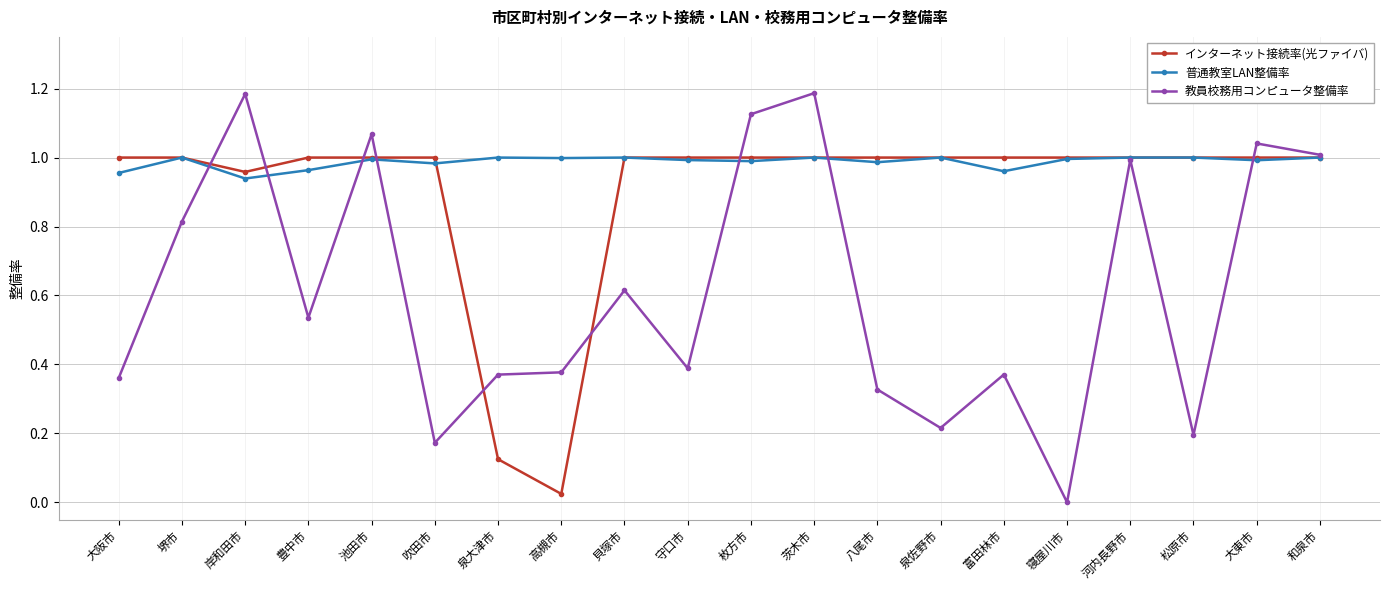

How many data points in 教員校務用コンピュータ整備率 are above 0?

19